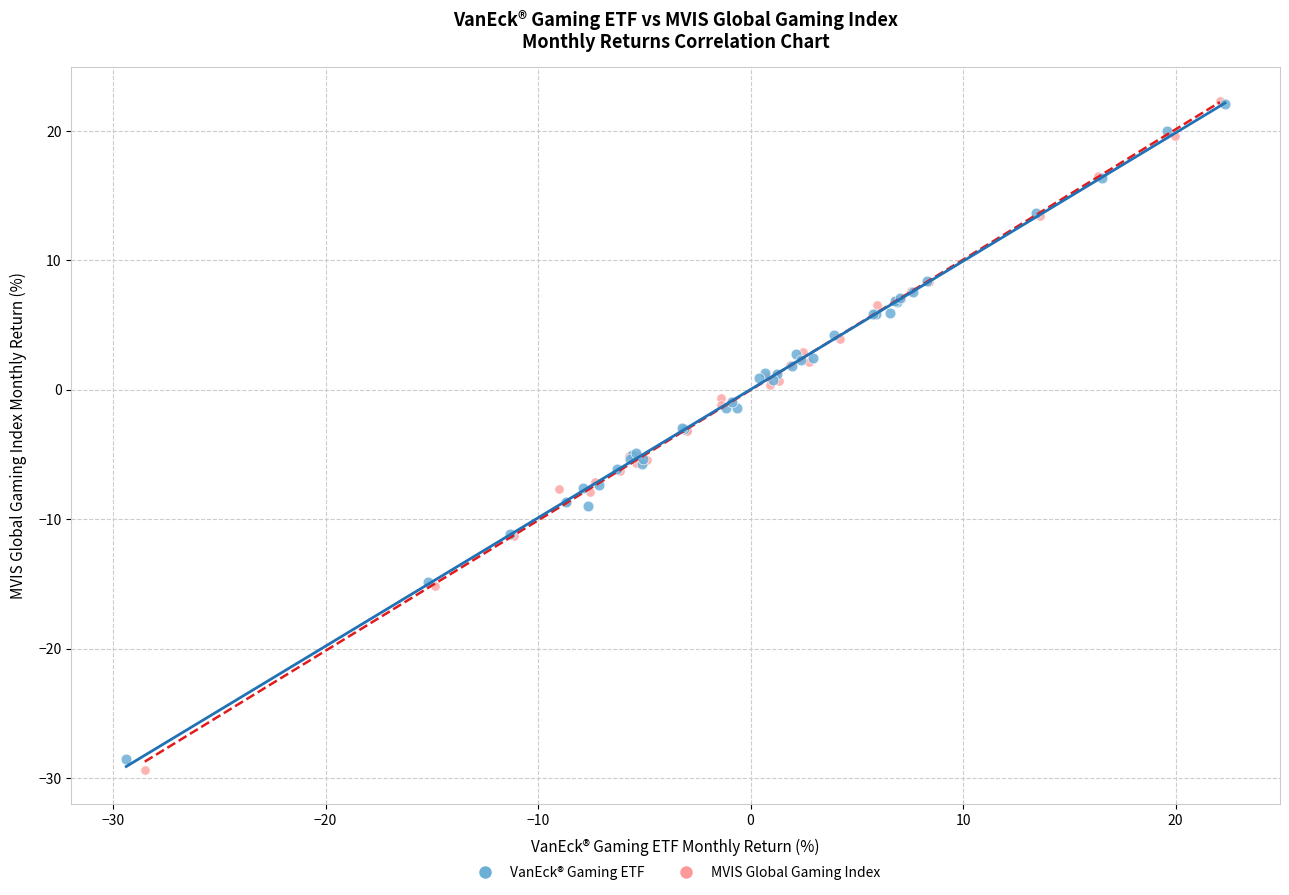

Which series has the largest Y range (max minus min)?

MVIS Global Gaming Index